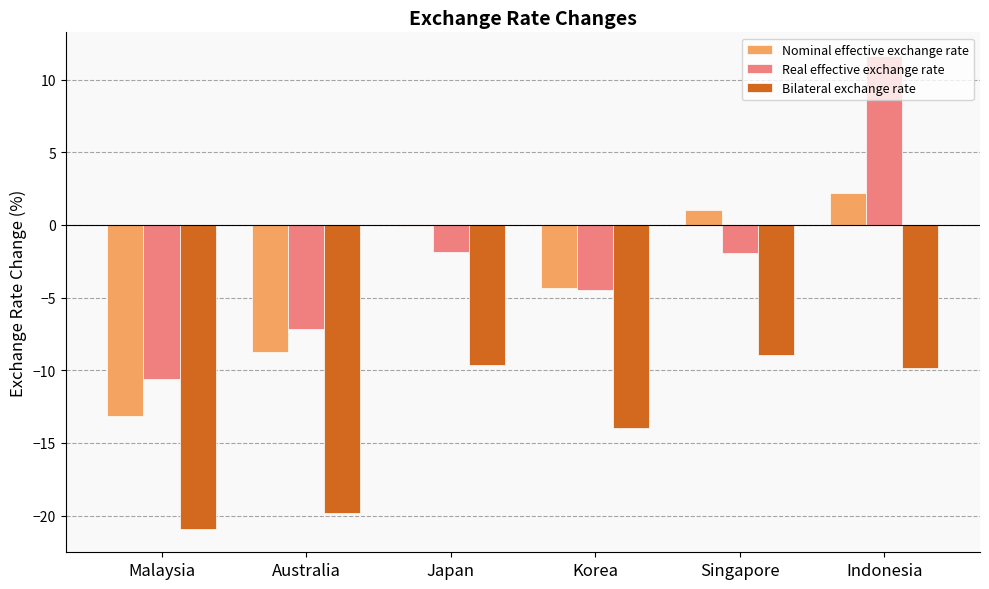

Where is Bilateral exchange rate nearest to the value -14?

Korea